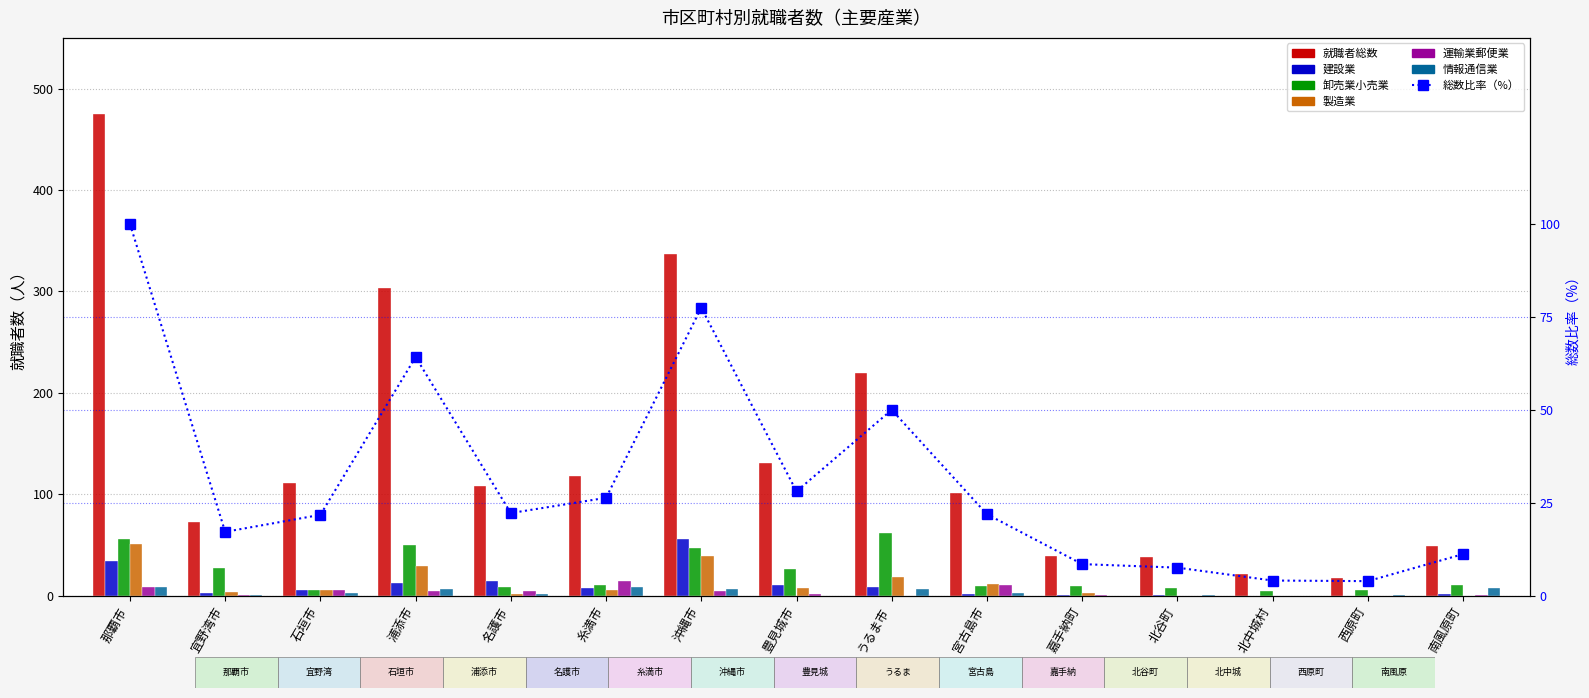

True or false: 建設業 has a value of 34 at 那覇市.

True